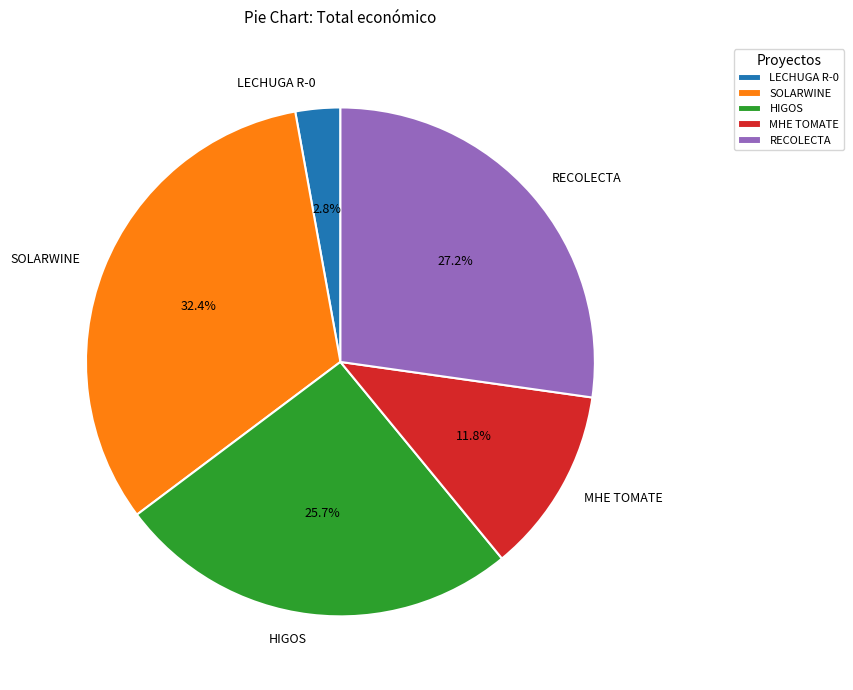

Count the number of slices in the pie.

5